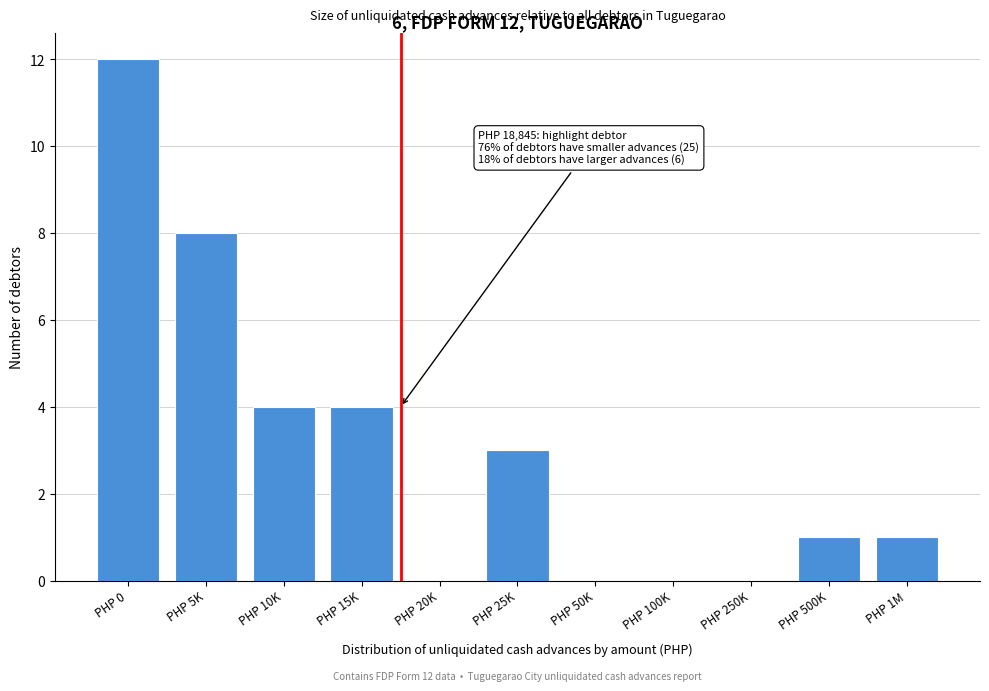

Reading right to left, list all the values displayed in this chart.

PHP 1M=1	PHP 500K=1	PHP 250K=0	PHP 100K=0	PHP 50K=0	PHP 25K=3	PHP 20K=0	PHP 15K=4	PHP 10K=4	PHP 5K=8	PHP 0=12